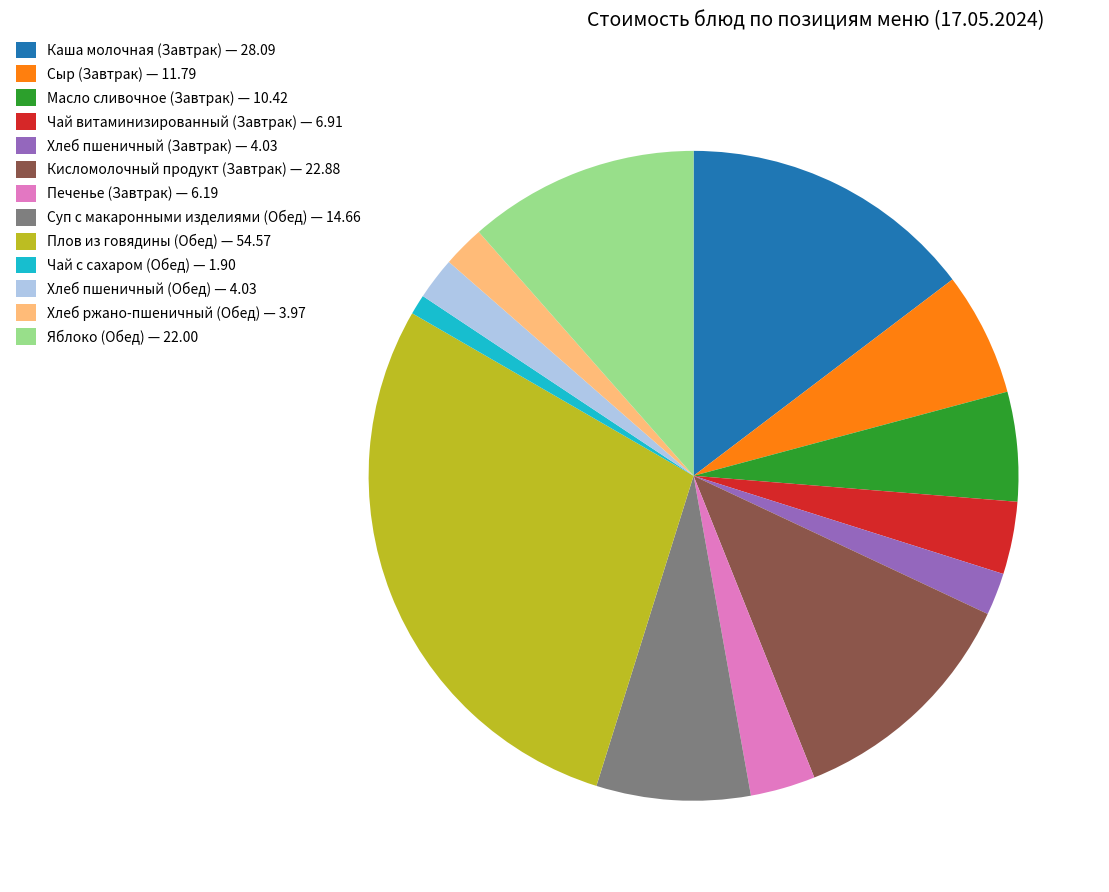

Which slice is the smallest?

Чай с сахаром (Обед)